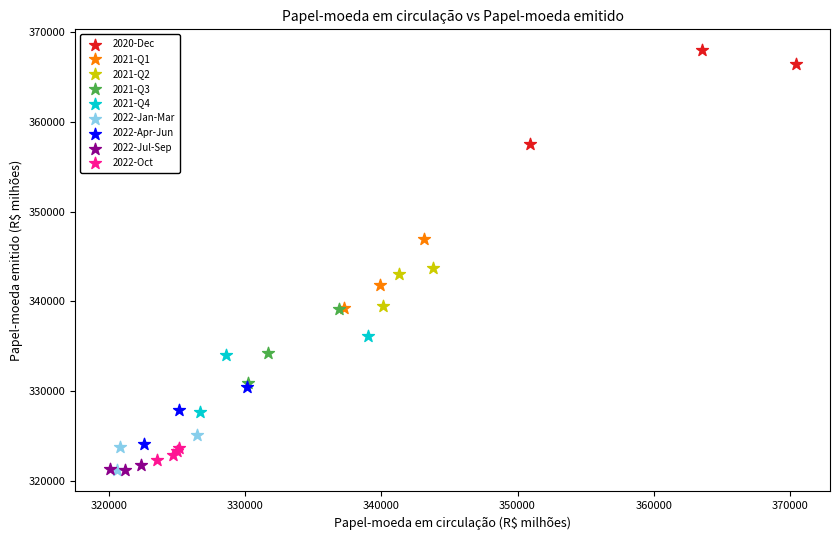

Which series has the widest spread of Y values?

2020-Dec